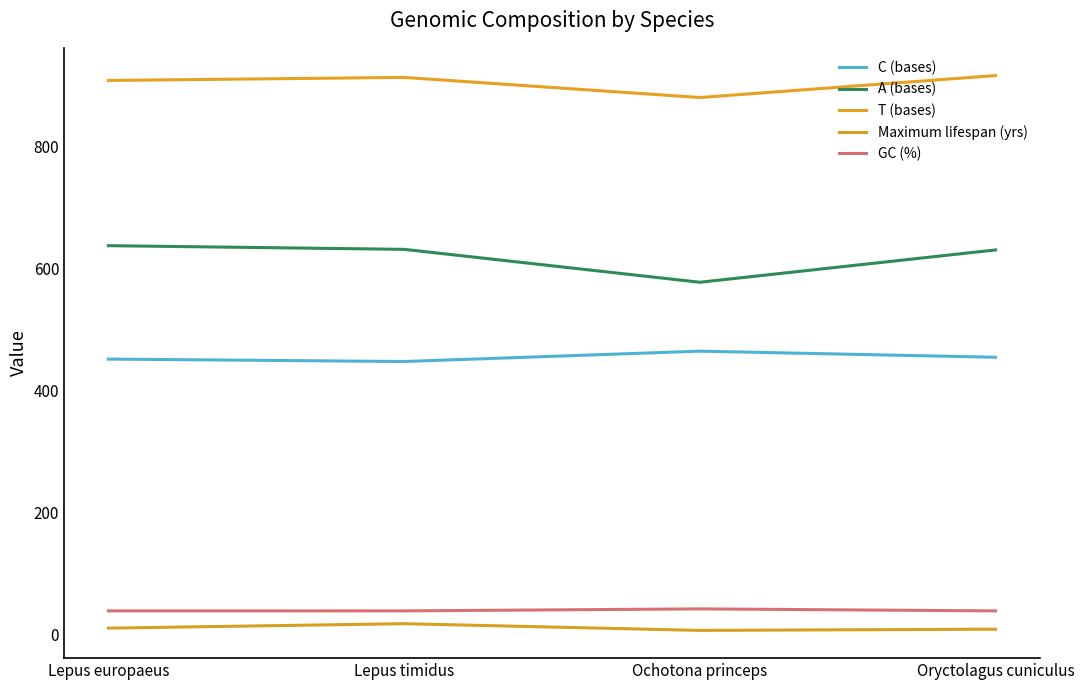

At how many categories does at least one series exceed 569?

4